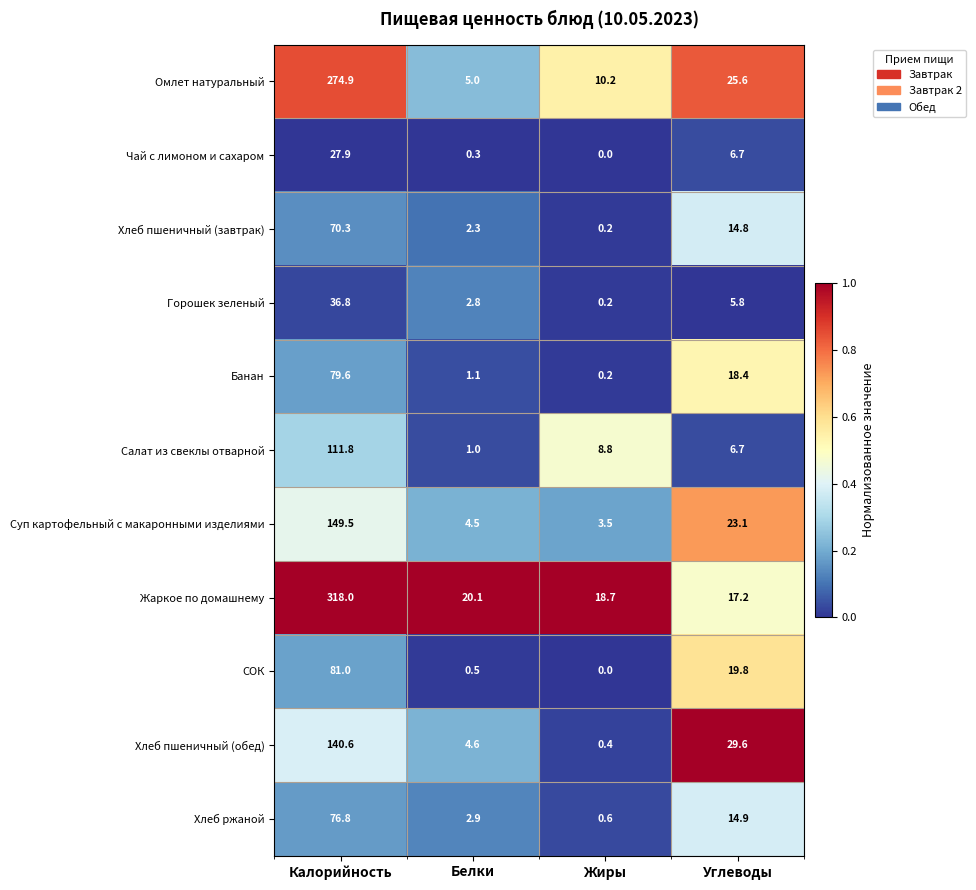

Which series has the largest range (max minus min)?

Жаркое по домашнему